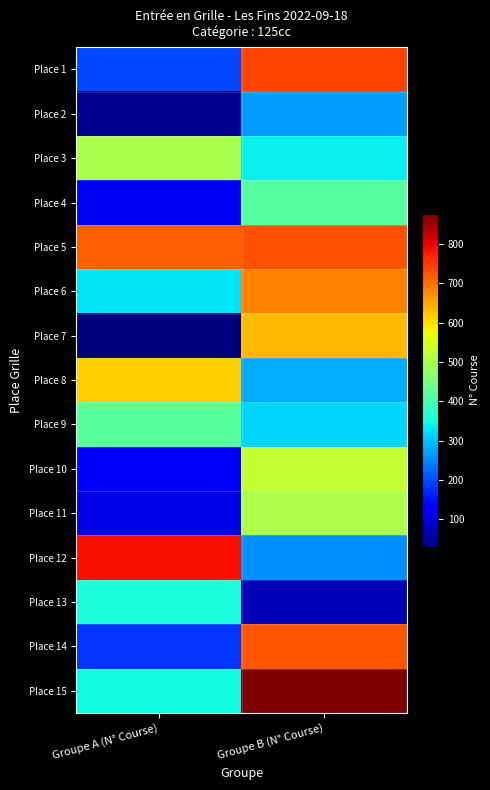

Reading right to left, what are all the values shown in this chart?

Place 1: Groupe B (N° Course)=740	Groupe A (N° Course)=197
Place 2: Groupe B (N° Course)=268	Groupe A (N° Course)=41
Place 3: Groupe B (N° Course)=338	Groupe A (N° Course)=502
Place 4: Groupe B (N° Course)=417	Groupe A (N° Course)=120
Place 5: Groupe B (N° Course)=726	Groupe A (N° Course)=718
Place 6: Groupe B (N° Course)=683	Groupe A (N° Course)=327
Place 7: Groupe B (N° Course)=633	Groupe A (N° Course)=31
Place 8: Groupe B (N° Course)=279	Groupe A (N° Course)=615
Place 9: Groupe B (N° Course)=312	Groupe A (N° Course)=419
Place 10: Groupe B (N° Course)=528	Groupe A (N° Course)=128
Place 11: Groupe B (N° Course)=505	Groupe A (N° Course)=109
Place 12: Groupe B (N° Course)=256	Groupe A (N° Course)=787
Place 13: Groupe B (N° Course)=72	Groupe A (N° Course)=358
Place 14: Groupe B (N° Course)=722	Groupe A (N° Course)=182
Place 15: Groupe B (N° Course)=877	Groupe A (N° Course)=347